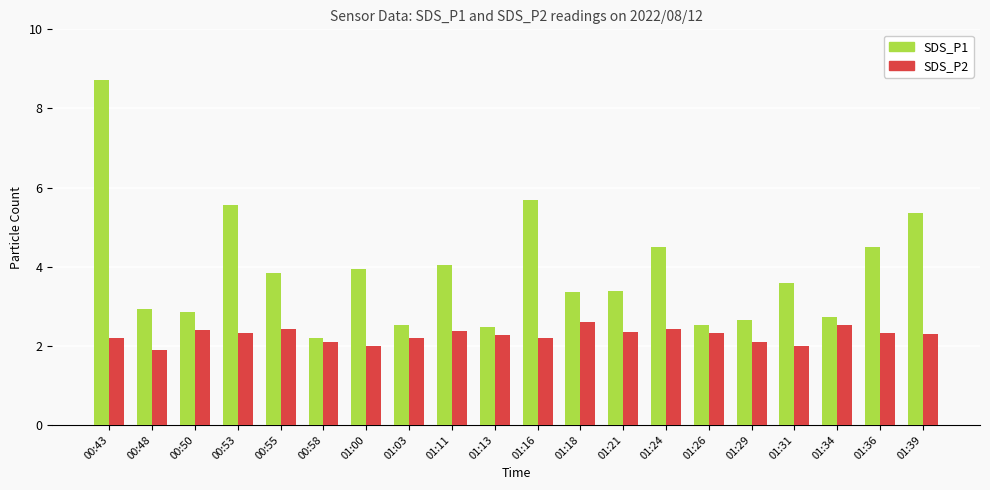

The SDS_P1 series shows 8.7 at 00:43. True or false?

True